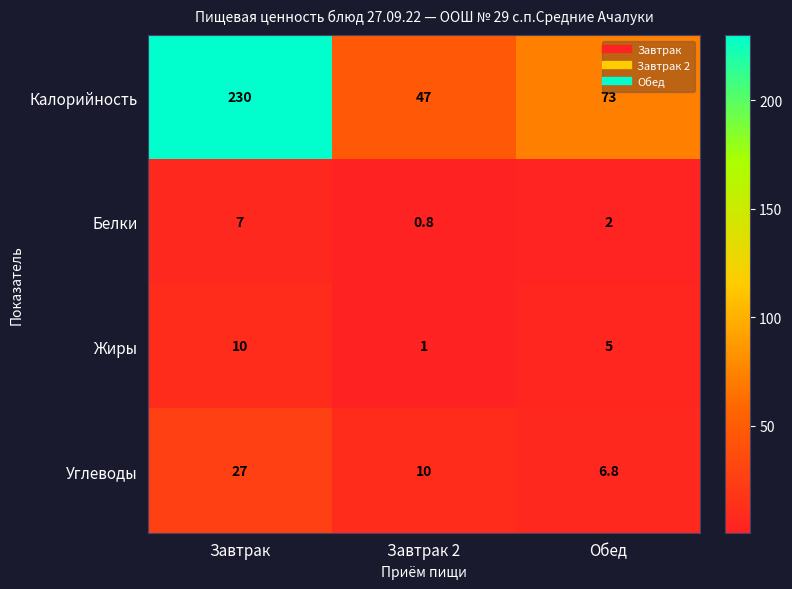

True or false: Жиры has a value of 5.0 at Обед.

True